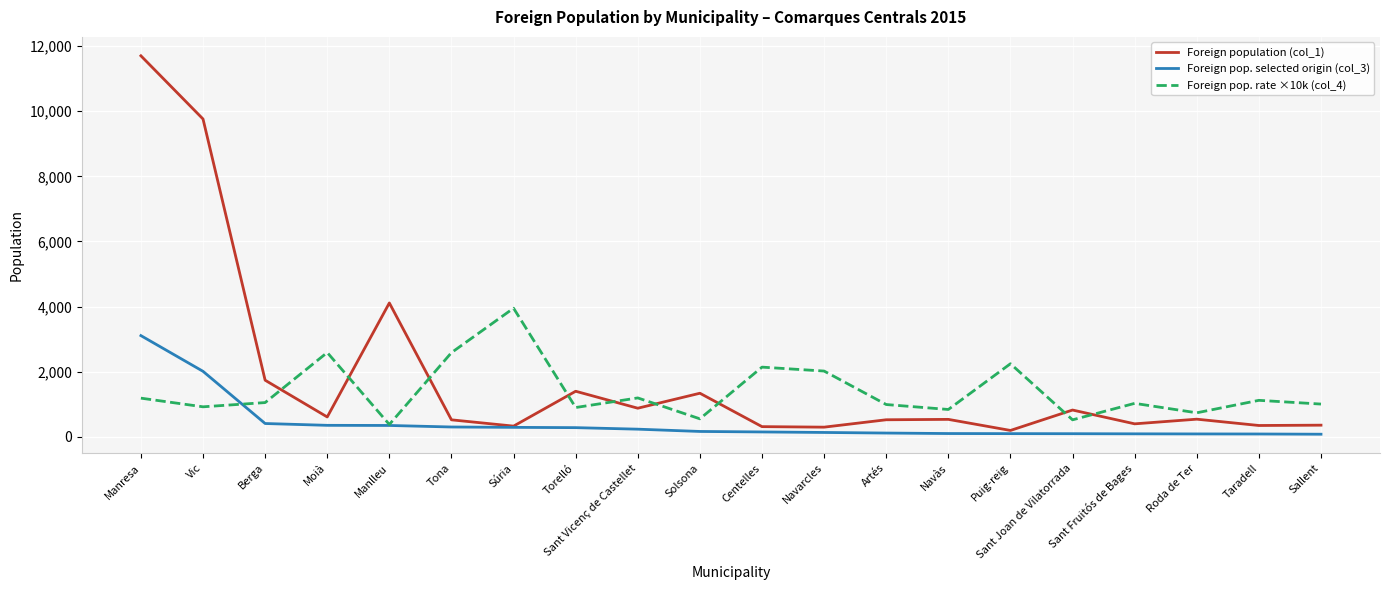

Which series changed the most between Navarcles and Sant Joan de Vilatorrada?

Foreign pop. rate ×10k (col_4)